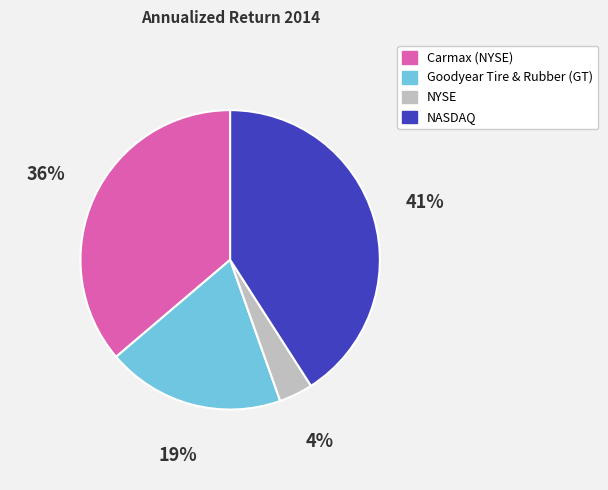

The NYSE slice represents 4% of the pie. True or false?

True